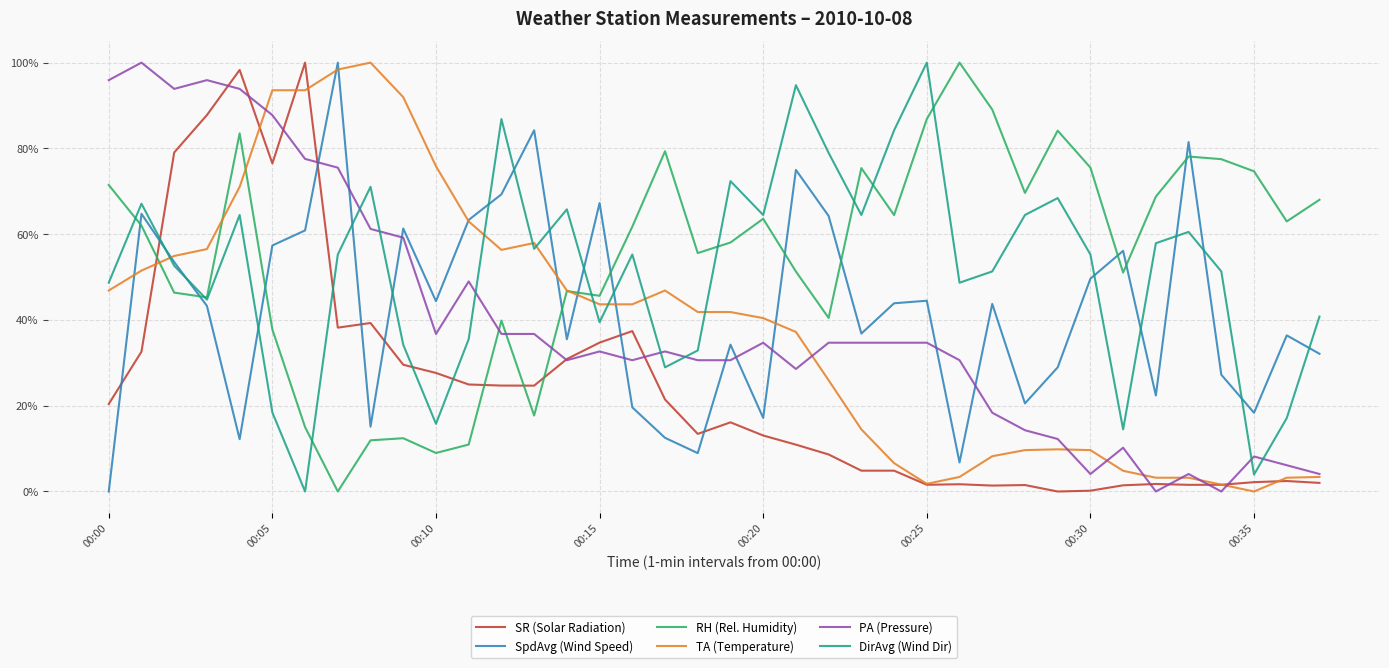

Does the chart have visible grid lines?

Yes